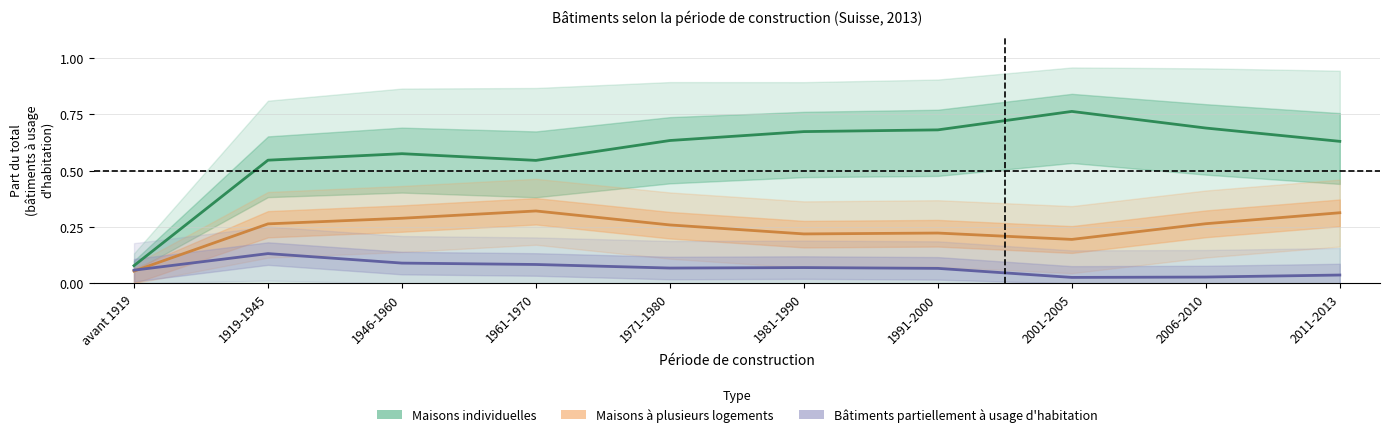

Reading left to right, transcribe all the data shown in this chart.

Maisons individuelles: 0.1	0.5	0.6	0.5	0.6	0.7	0.7	0.8	0.7	0.6
Maisons à plusieurs logements: 0.1	0.3	0.3	0.3	0.3	0.2	0.2	0.2	0.3	0.3
Bâtiments partiellement à usage d'habitation: 0.1	0.1	0.1	0.1	0.1	0.1	0.1	0.0	0.0	0.0